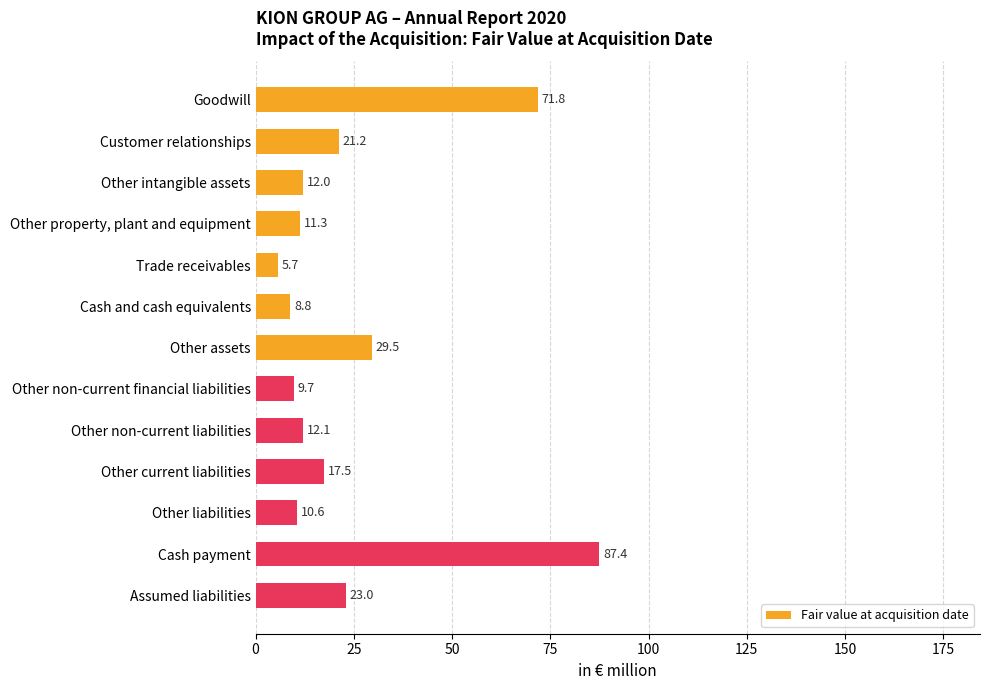

Which label corresponds to the largest value in the chart?

Cash payment